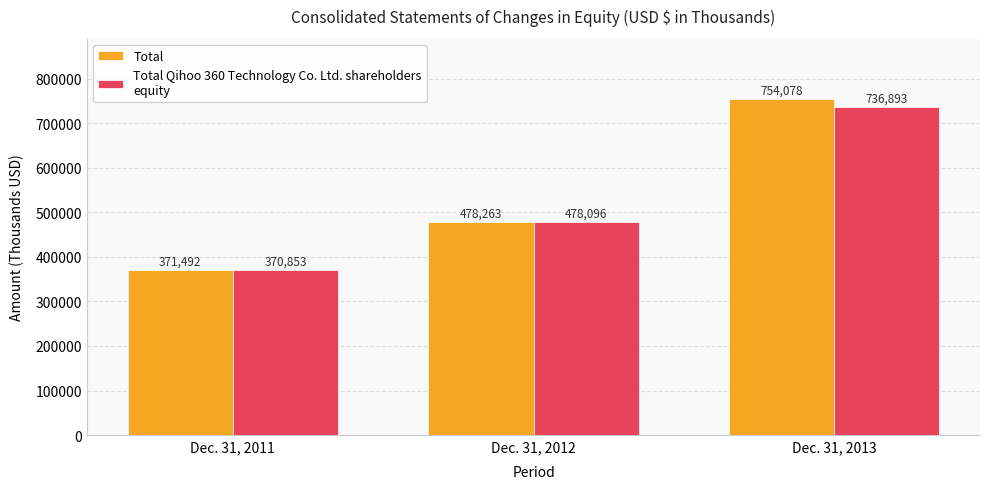

What is the minimum value shown in the chart?

370853